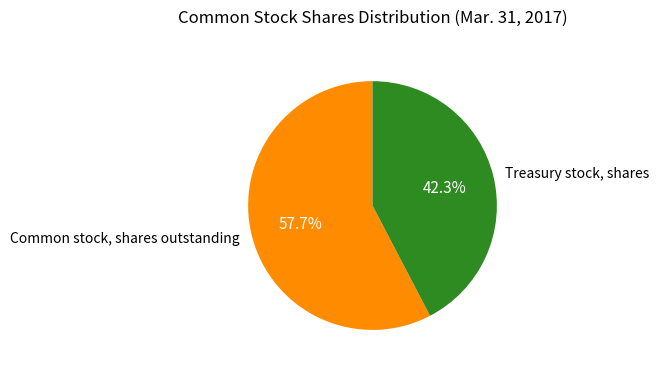

Which slice is the smallest?

Treasury stock, shares